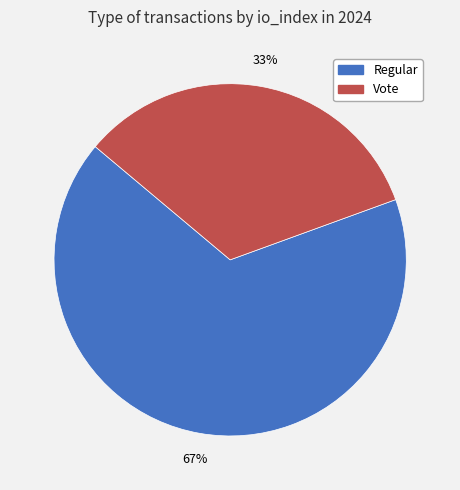

Does any single category account for the majority?

Yes